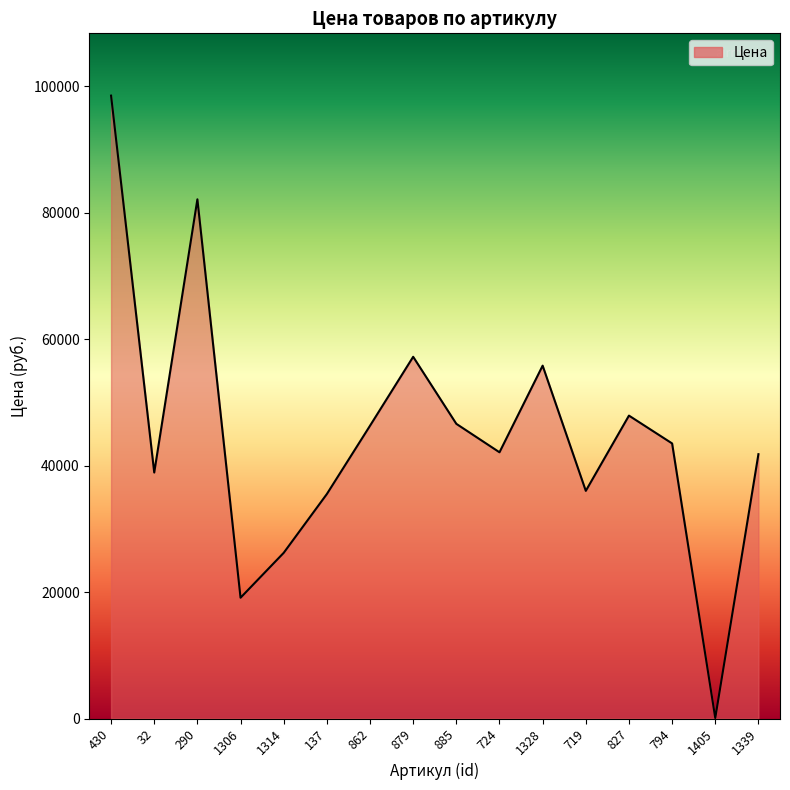

What is the difference between the maximum and minimum values?

98419